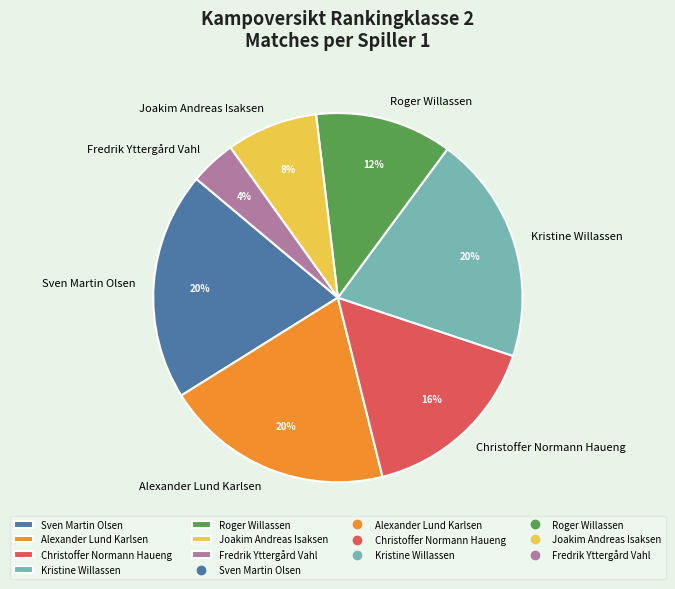

Does any single category account for the majority?

No